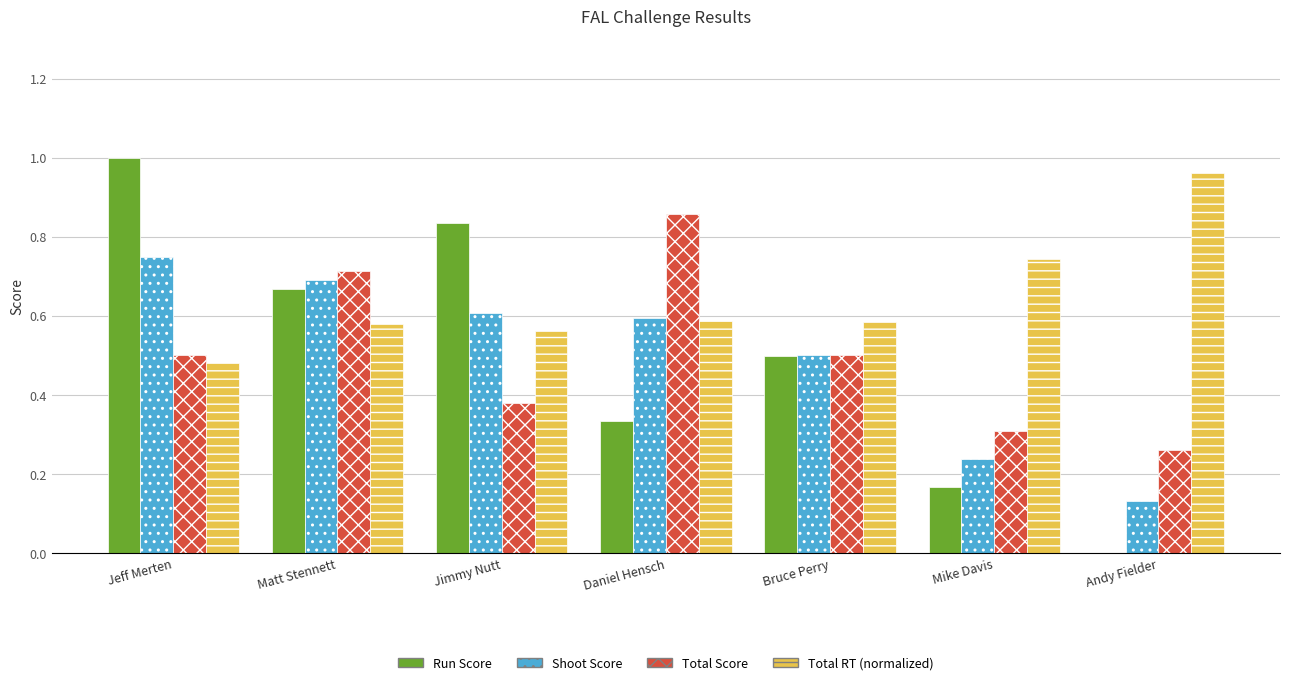

The value of Shoot Score at Jeff Merten is 0.4. True or false?

False